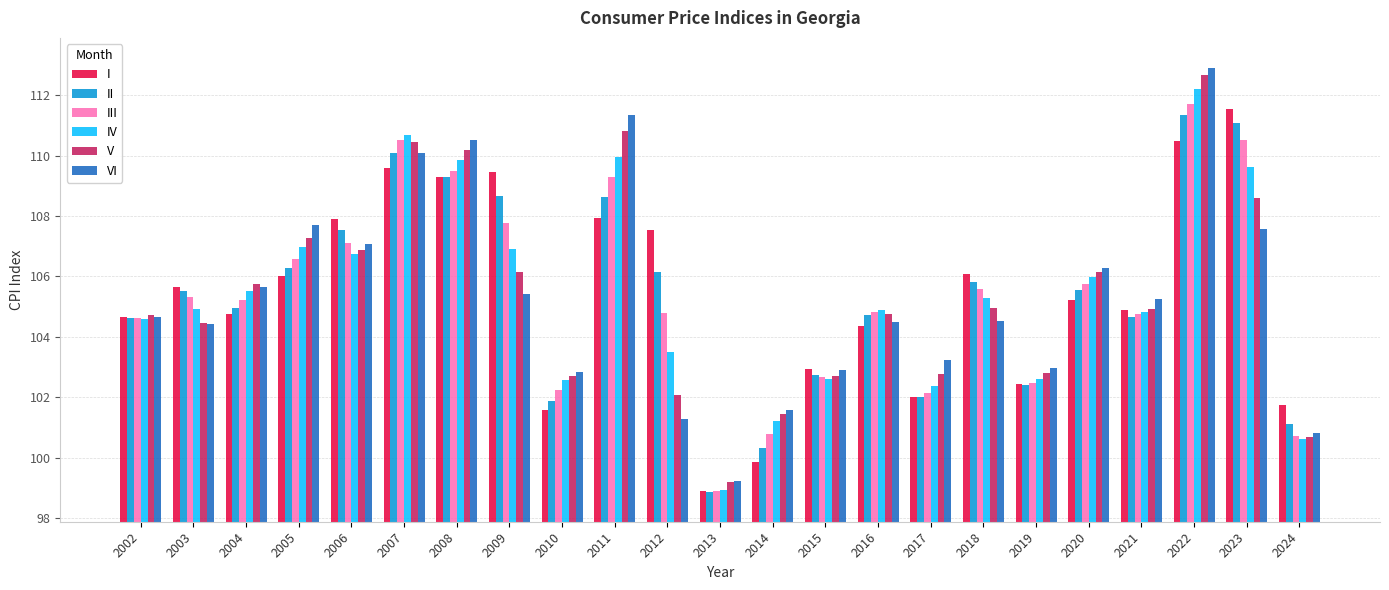

What is the value of the I bar at the 21st from the left?

110.5